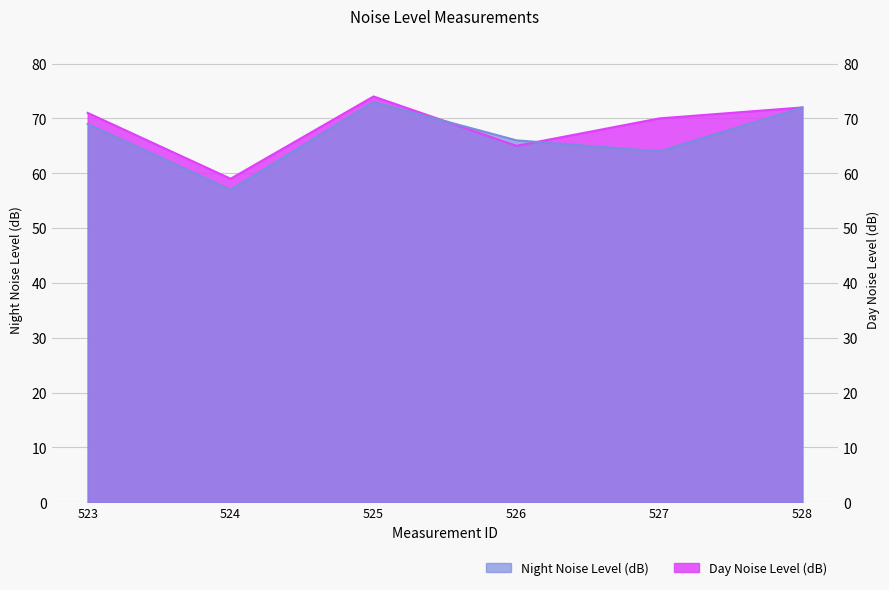

Which category has the highest value in the Night Noise Level (dB) series?

525